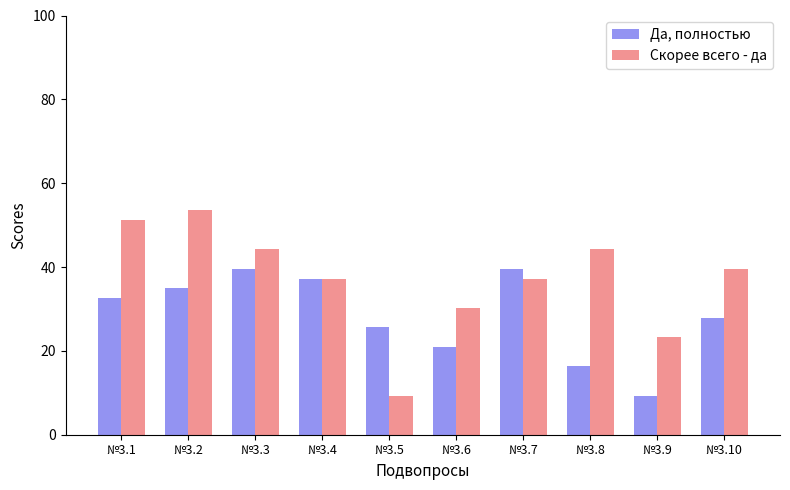

Which series has the widest spread of values?

Скорее всего - да